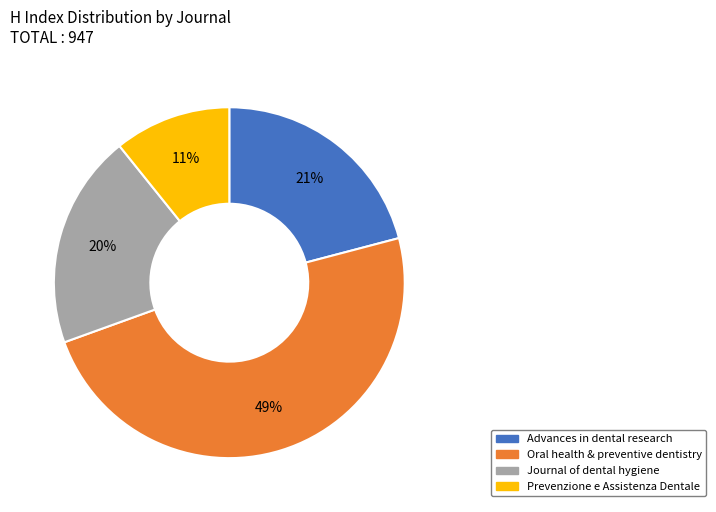

To the nearest percent, what is the difference between the largest and smallest slice percentages?

38%